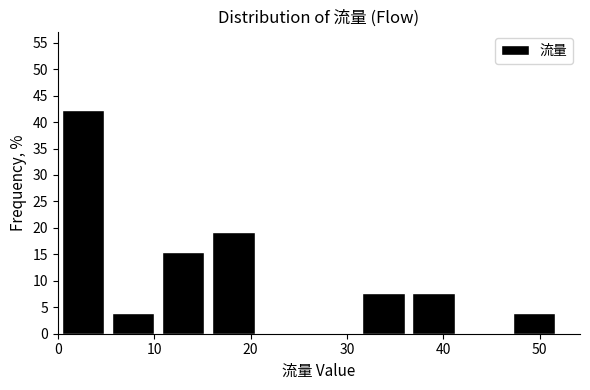

Reading left to right, list every bar in this chart as the range it spans on the x-axis followed by its height. Neither the bar edges nor the heights are printed on the chart, so give them approximately, as read against the axes.

0.0 to 5.2: 42.5
5.2 to 10.4: 4.0
10.4 to 15.6: 15.5
15.6 to 20.8: 19.0
20.8 to 26.0: 0
26.0 to 31.2: 0
31.2 to 36.4: 7.5
36.4 to 41.6: 7.5
41.6 to 46.8: 0
46.8 to 52.0: 4.0